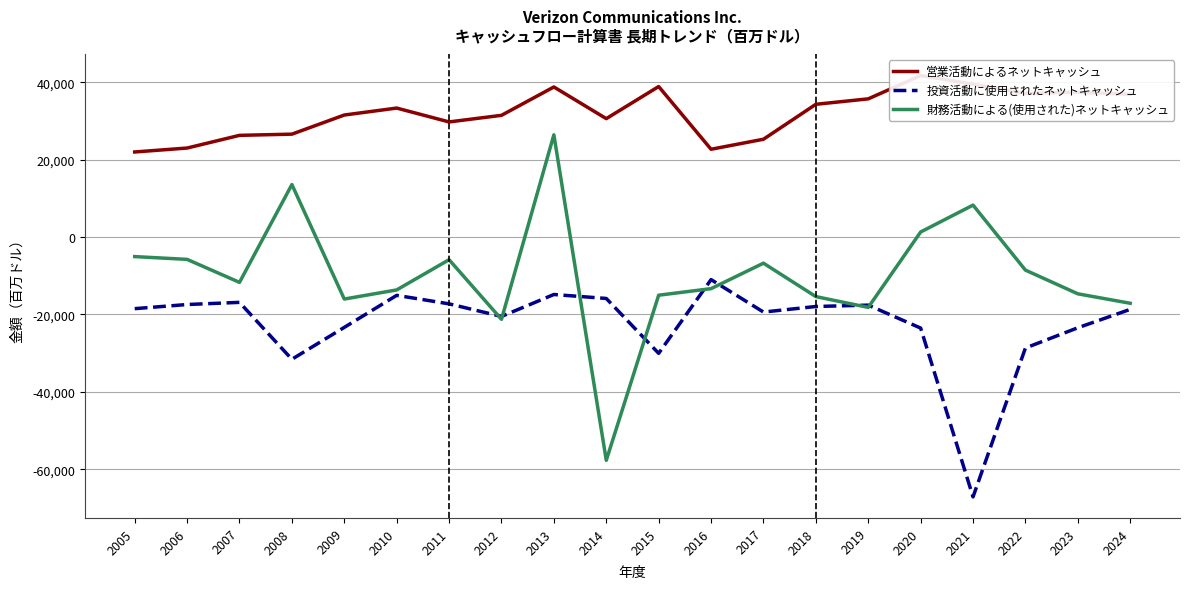

True or false: 投資活動に使用されたネットキャッシュ and 営業活動によるネットキャッシュ cross at least once.

False